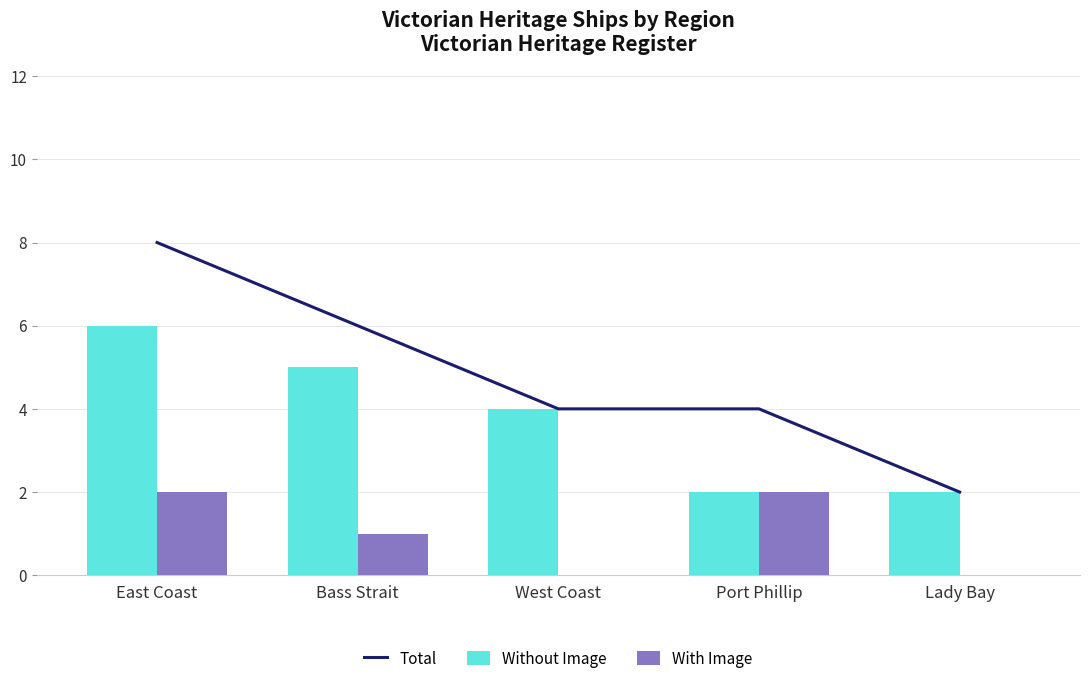

Between West Coast and Port Phillip, which series saw the biggest shift?

Without Image